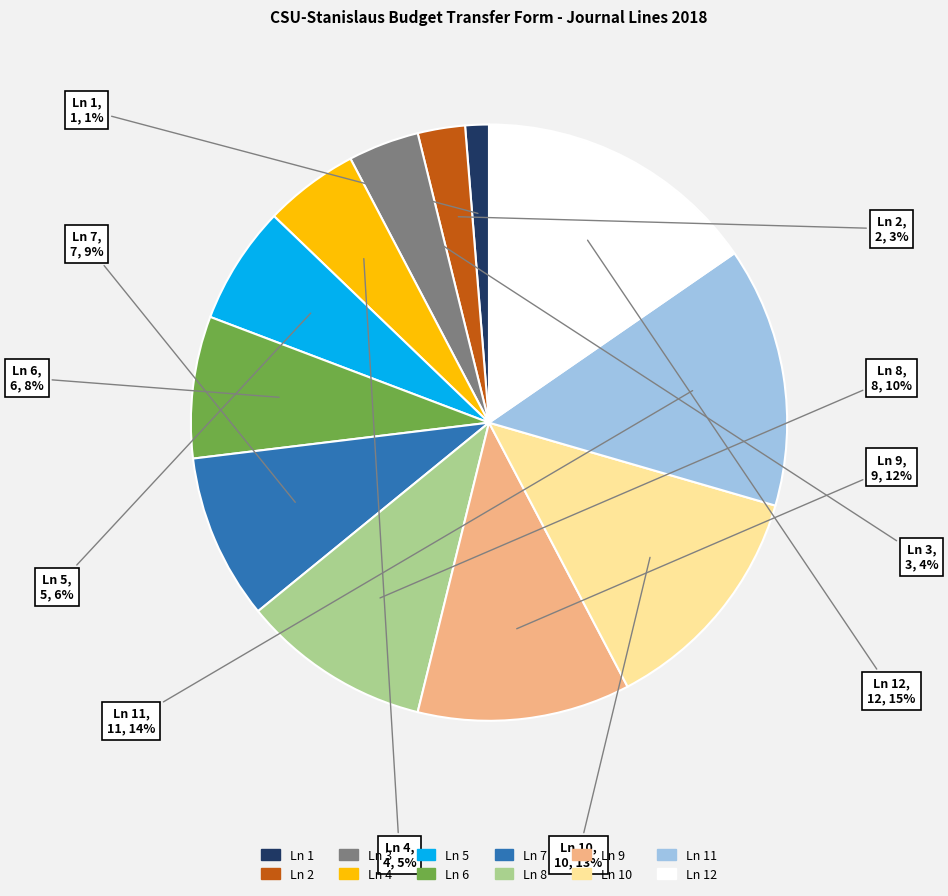

The Ln 6 slice represents 8% of the pie. True or false?

True